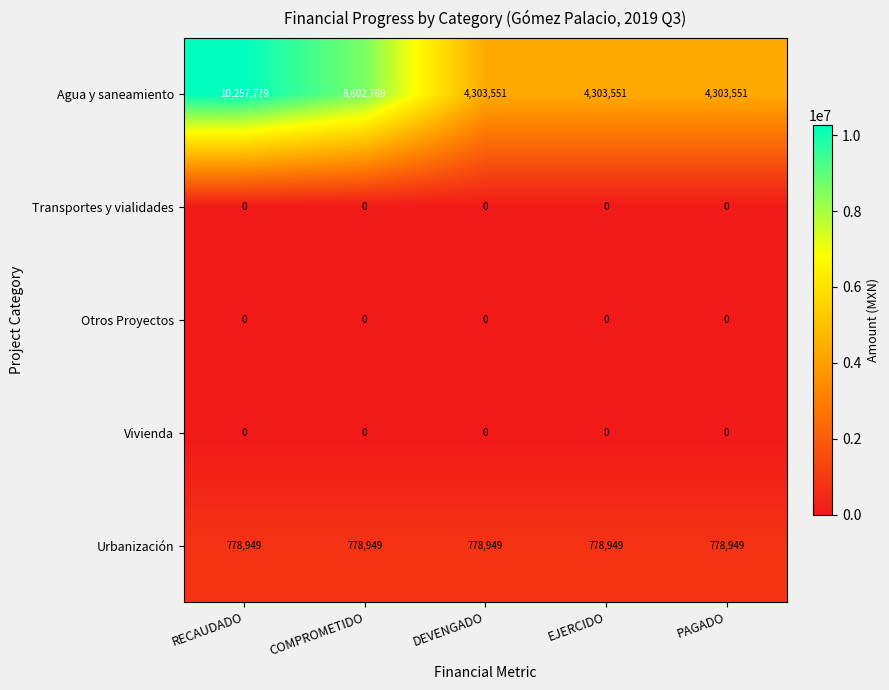

Is it true that Otros Proyectos equals 0 at RECAUDADO?

True